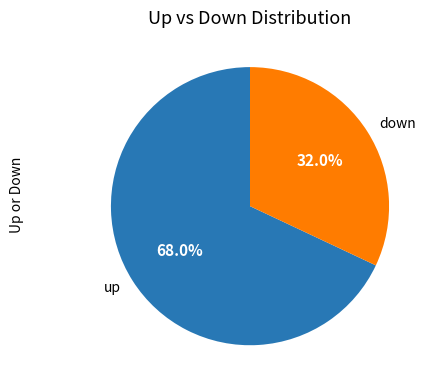

Which slice represents more than half of the pie?

up